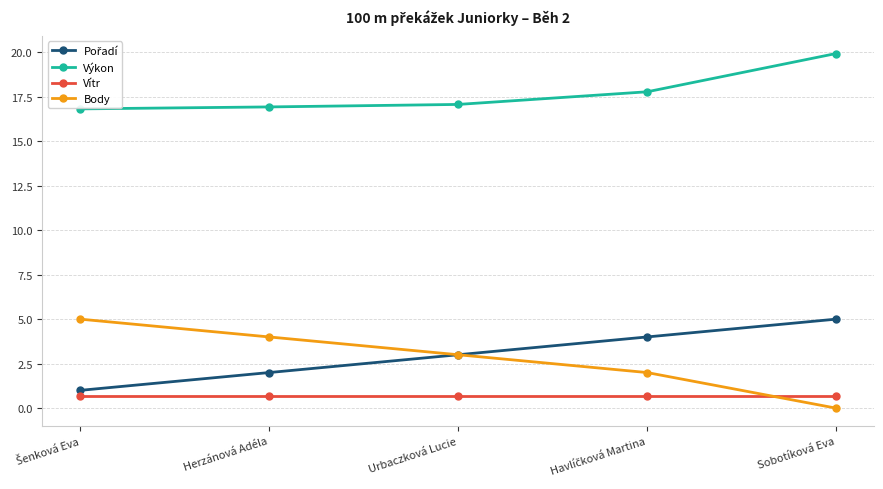

Count the number of categories in the chart.

5